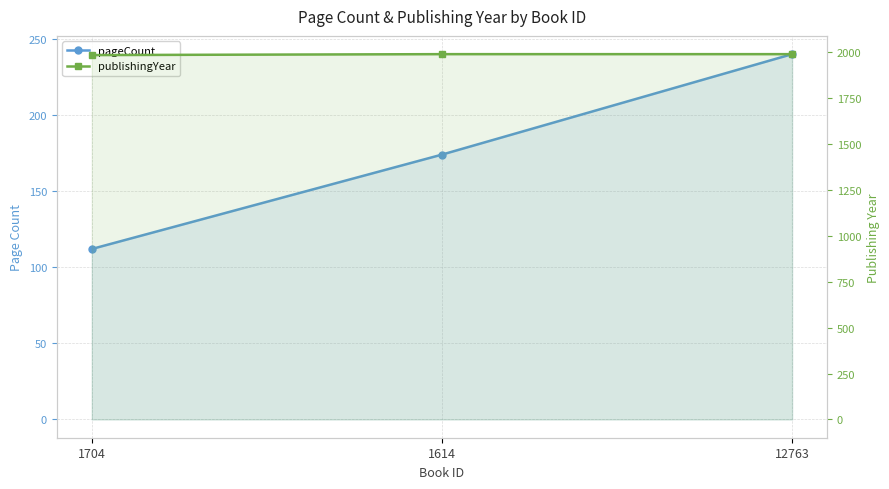

Rank the categories by pageCount value from highest to lowest.

12763, 1614, 1704